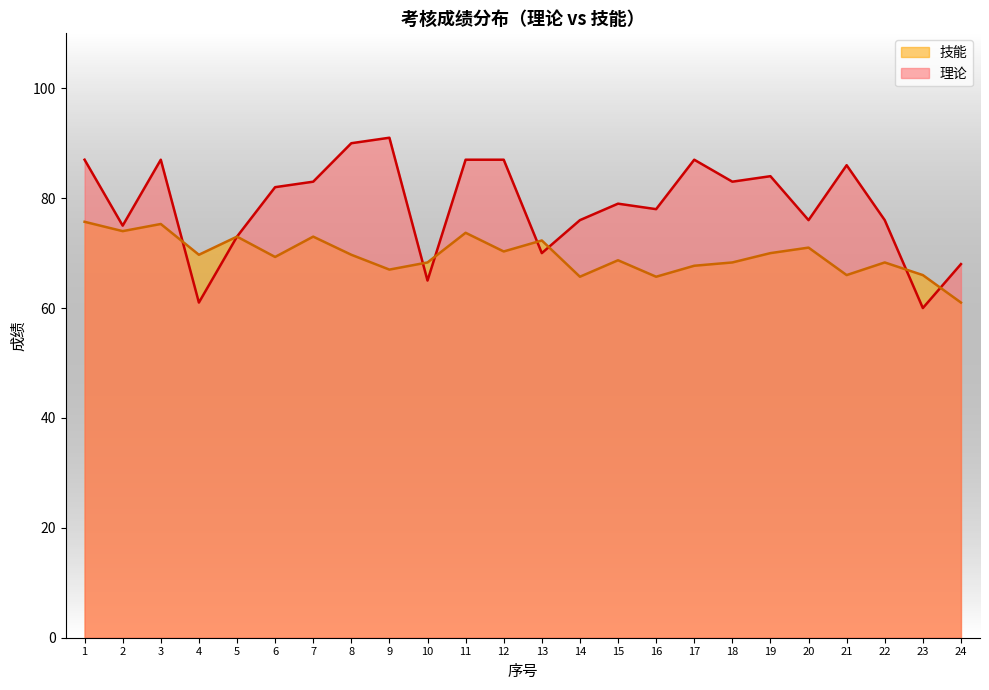

How many values in the 理论 series are below 82?

12